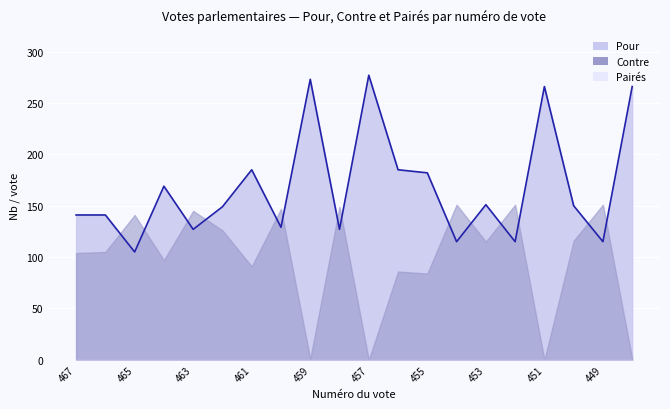

What are all the series names shown in the legend?

Pour, Contre, Pairés